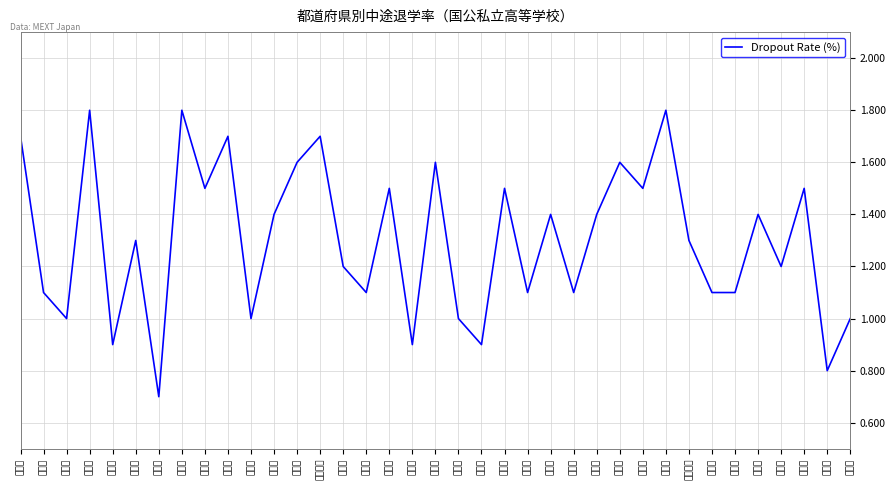

What is the change in value from 青森県 to 長野県?

-0.1